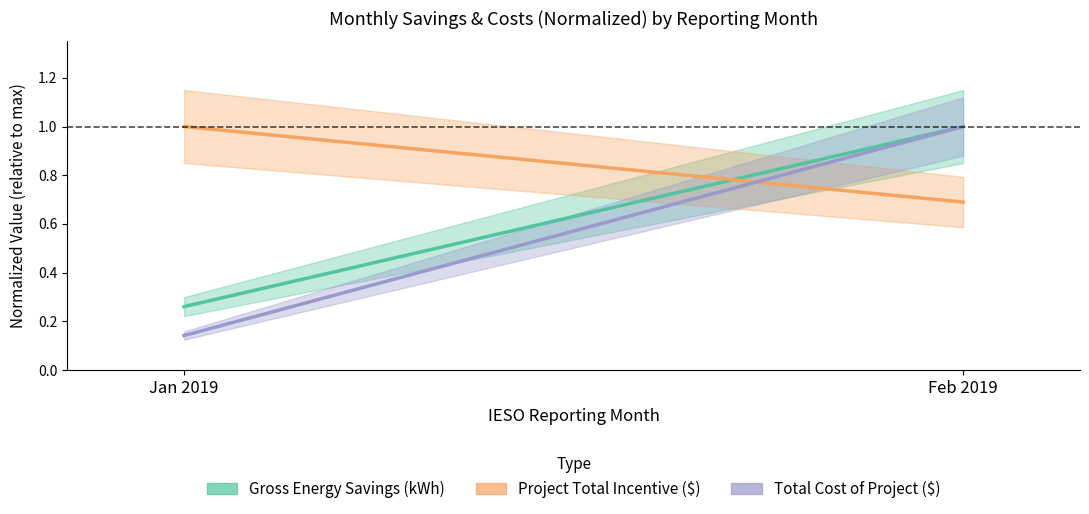

Is it true that Project Total Incentive ($) equals 0.7 at Feb 2019?

True